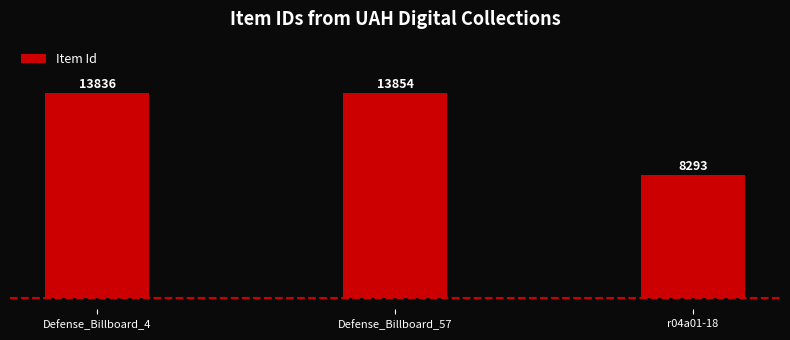

The chart shows a value of 13854 at Defense_Billboard_57. True or false?

True